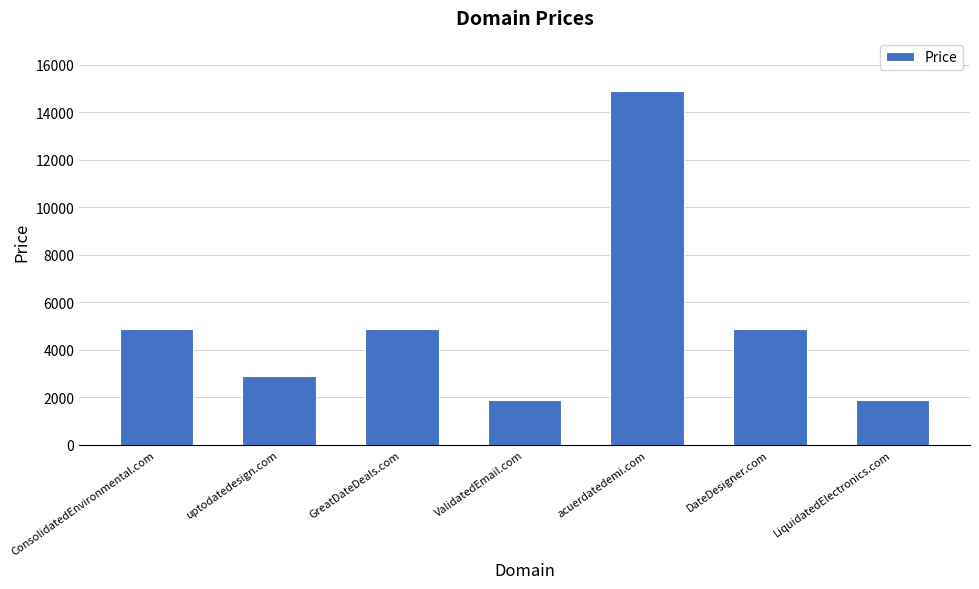

The chart shows a value of 2888 at uptodatedesign.com. True or false?

True